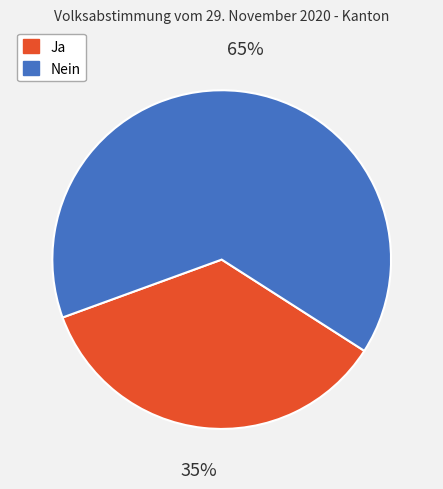

To the nearest percent, what is the combined percentage of Ja and Nein?

100%